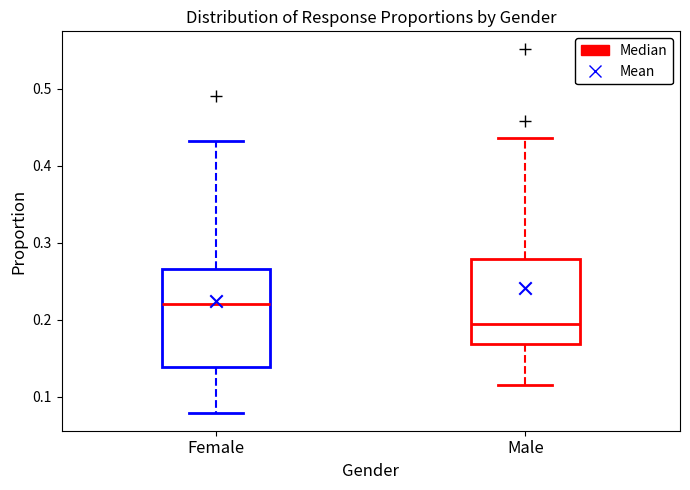

Reading left to right, transcribe this box plot: for each box, give where its median line is, the range the box spans, and where its two whiskers end, as read against the y-axis. The values are not printed on the chart, so give them approximately, as read against the axis.

Female: median 0.22, box 0.14 to 0.27, whiskers 0.08 to 0.43
Male: median 0.19, box 0.17 to 0.28, whiskers 0.11 to 0.44